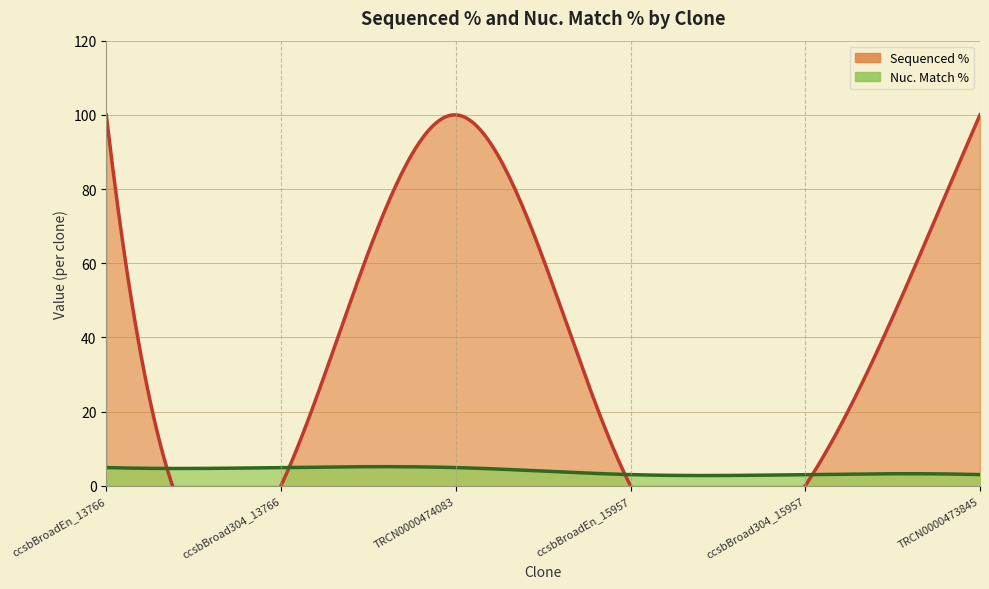

What are all the series names shown in the legend?

Nuc. Match %, Sequenced %